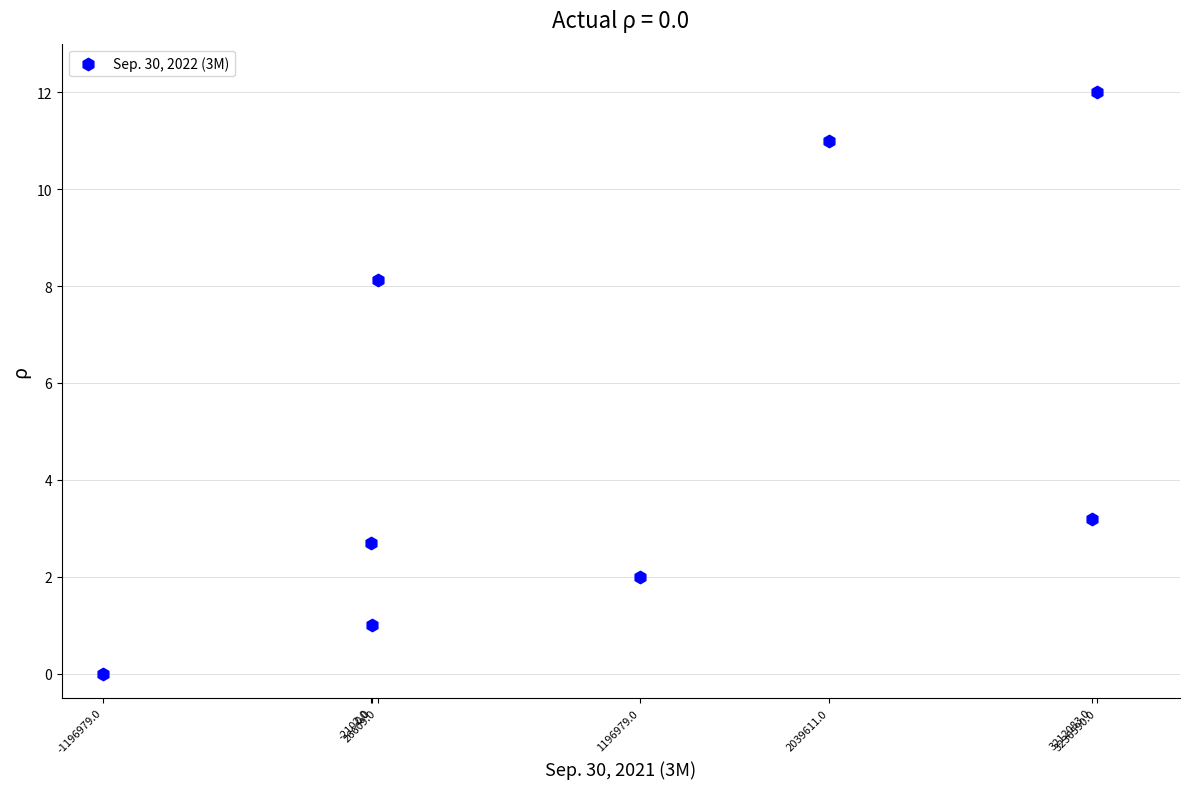

What Y value in the scatter plot is closest to 6?

8.1